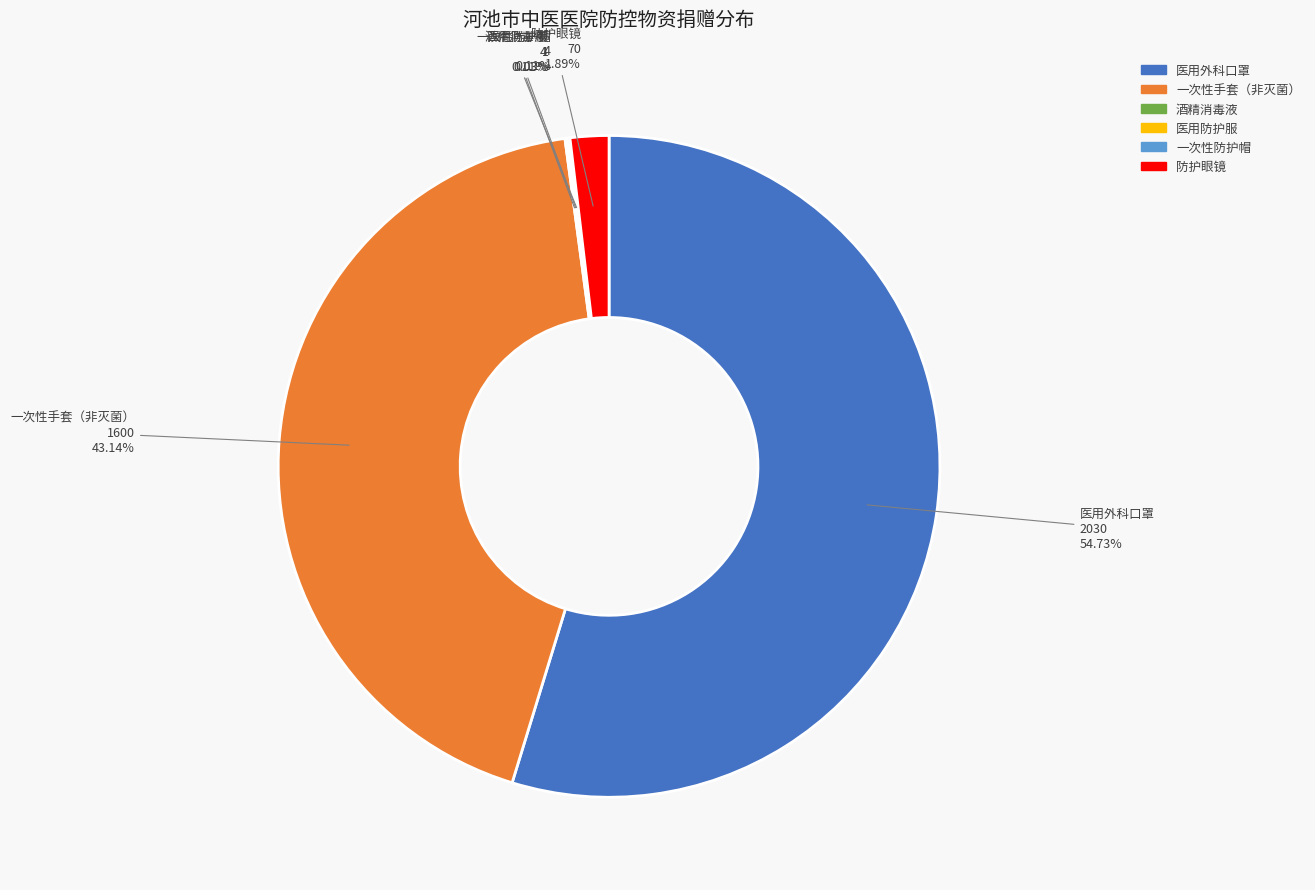

Which category accounts for the majority?

医用外科口罩